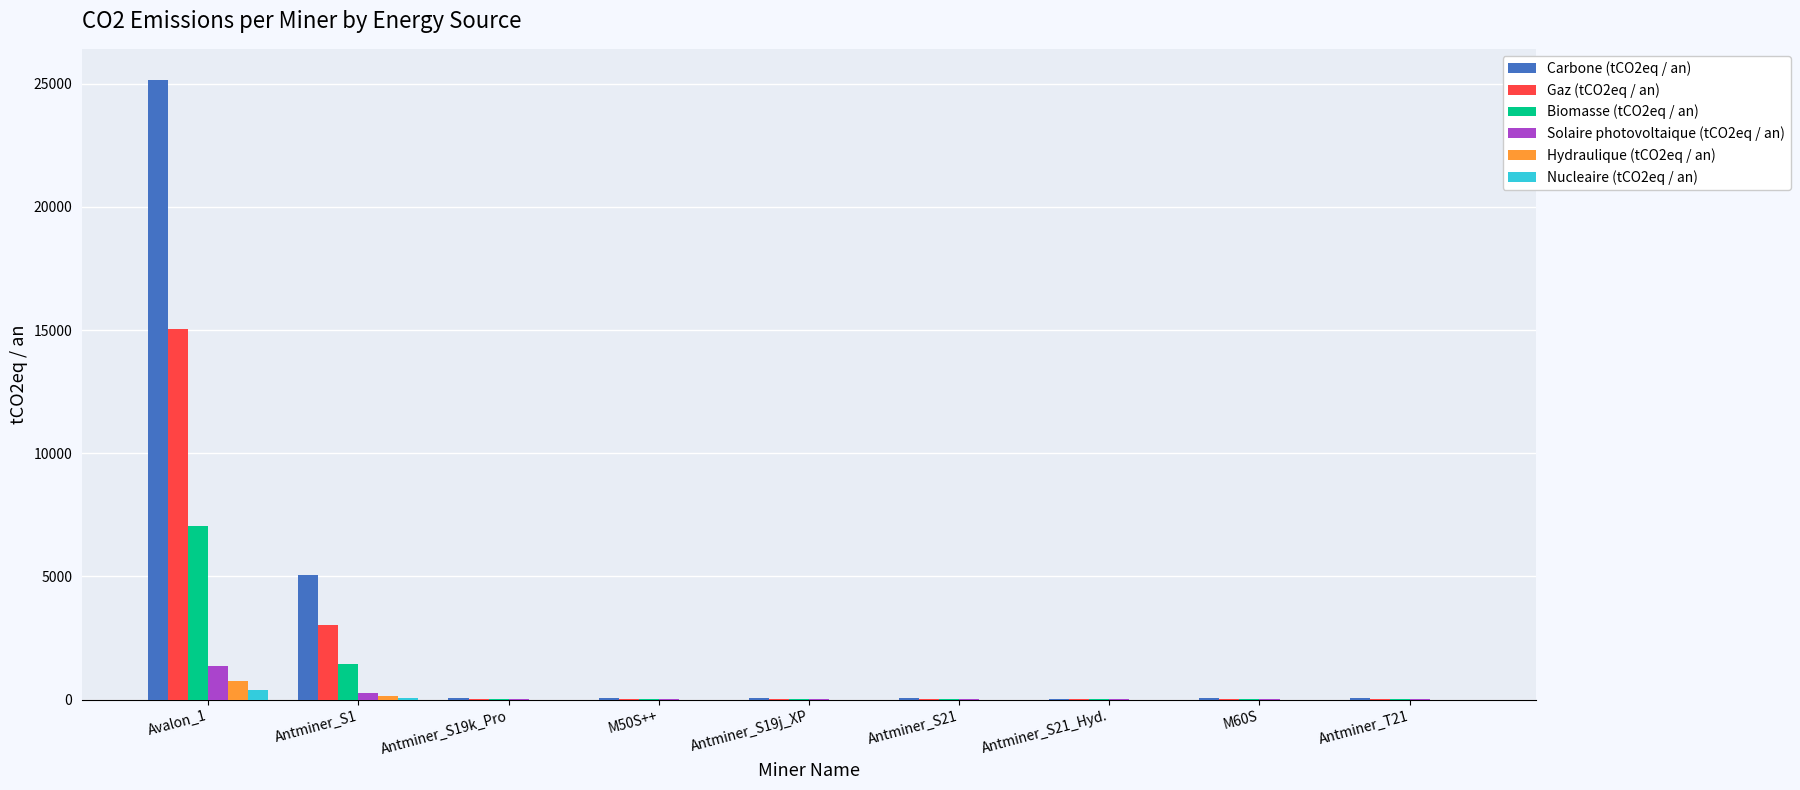

What is the difference between the Gaz (tCO2eq / an) values at Antminer_S21_Hyd. and Avalon_1?

15012.3